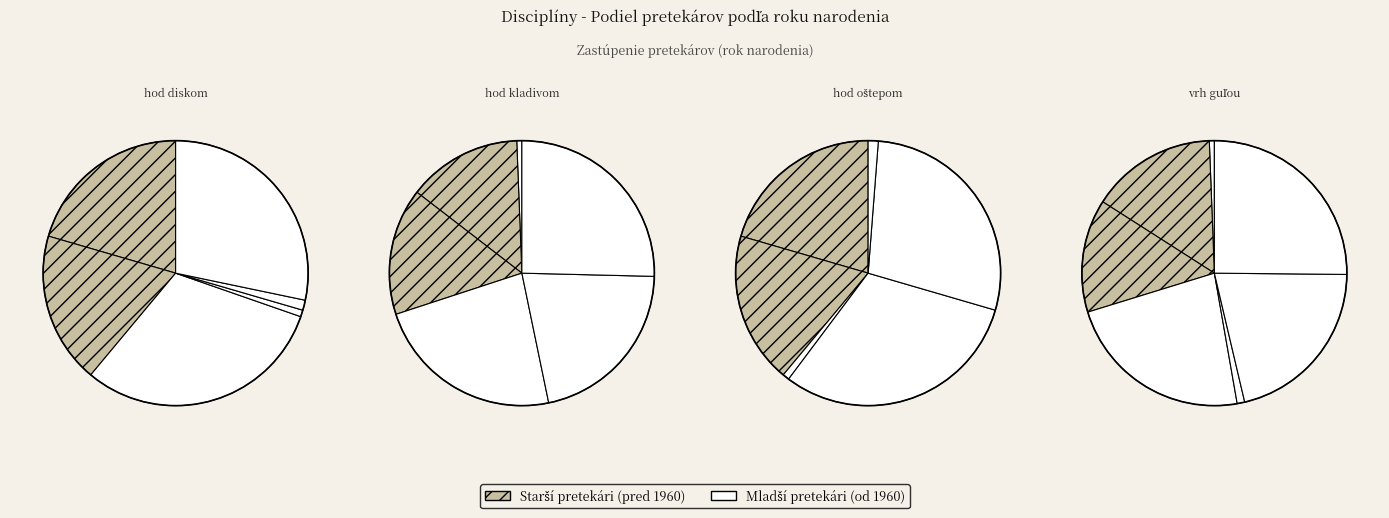

True or false: Marettová Katarína accounts for 34% of the total.

False